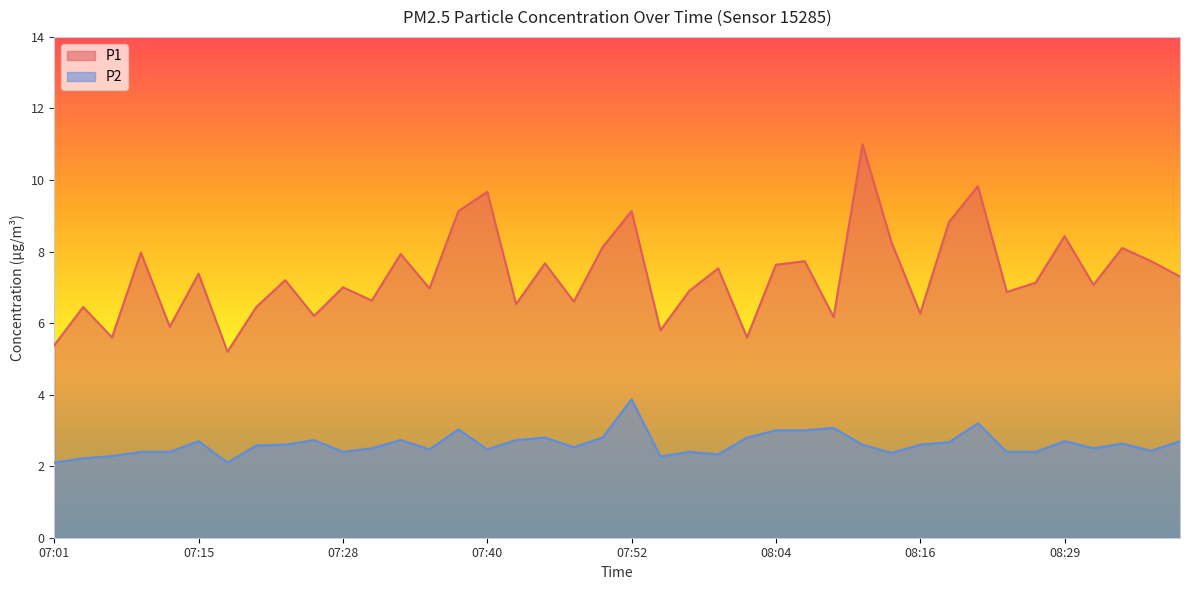

What position from the right is 08:24?

7